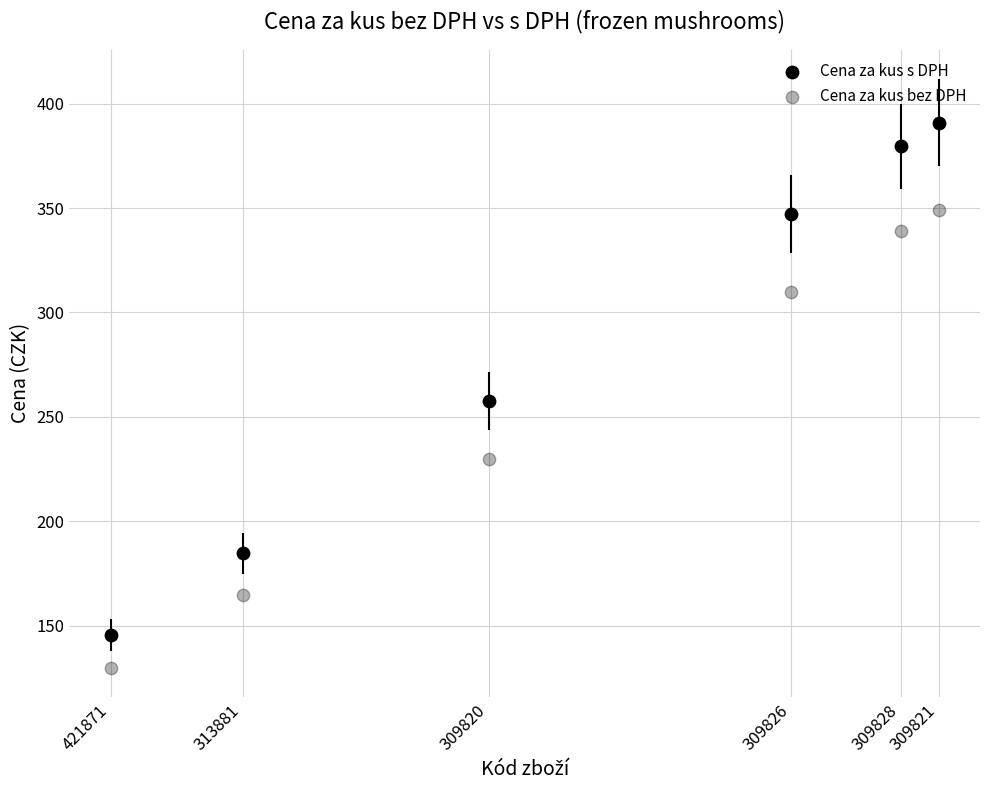

How many points are shown in the scatter plot?

12